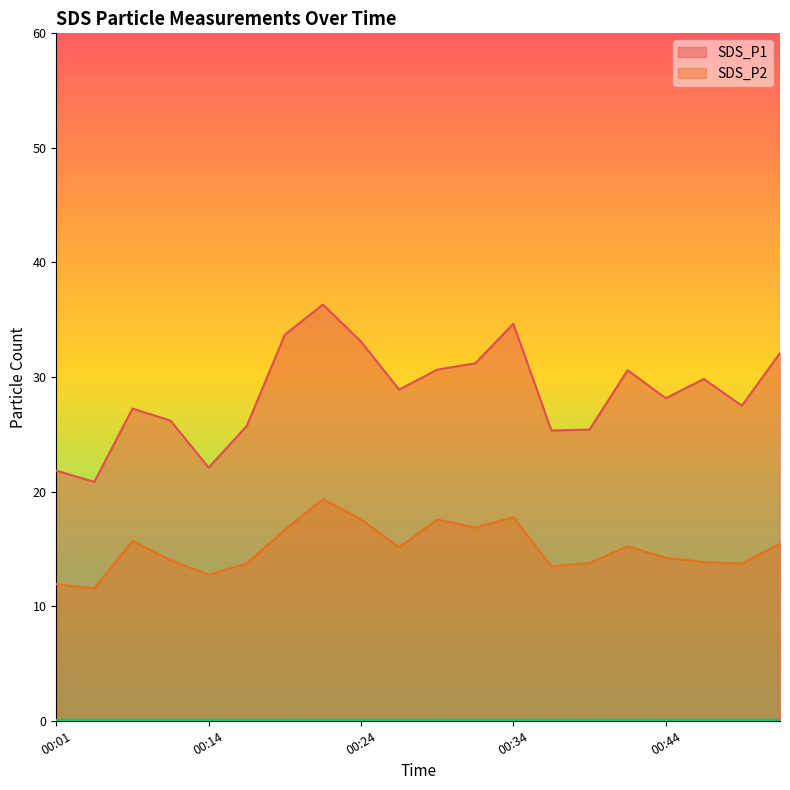

Reading left to right, what are all the values shown in this chart?

SDS_P1: 00:01=21.8	00:03=20.9	00:06=27.2	00:08=26.2	00:14=22.1	00:16=25.7	00:19=33.7	00:21=36.3	00:24=33.1	00:26=28.9	00:29=30.6	00:32=31.2	00:34=34.6	00:37=25.3	00:39=25.4	00:42=30.6	00:44=28.1	00:47=29.8	00:49=27.5	00:51=32.1
SDS_P2: 00:01=11.9	00:03=11.6	00:06=15.7	00:08=14.0	00:14=12.8	00:16=13.7	00:19=16.7	00:21=19.3	00:24=17.6	00:26=15.1	00:29=17.6	00:32=16.9	00:34=17.8	00:37=13.5	00:39=13.8	00:42=15.2	00:44=14.2	00:47=13.8	00:49=13.7	00:51=15.4